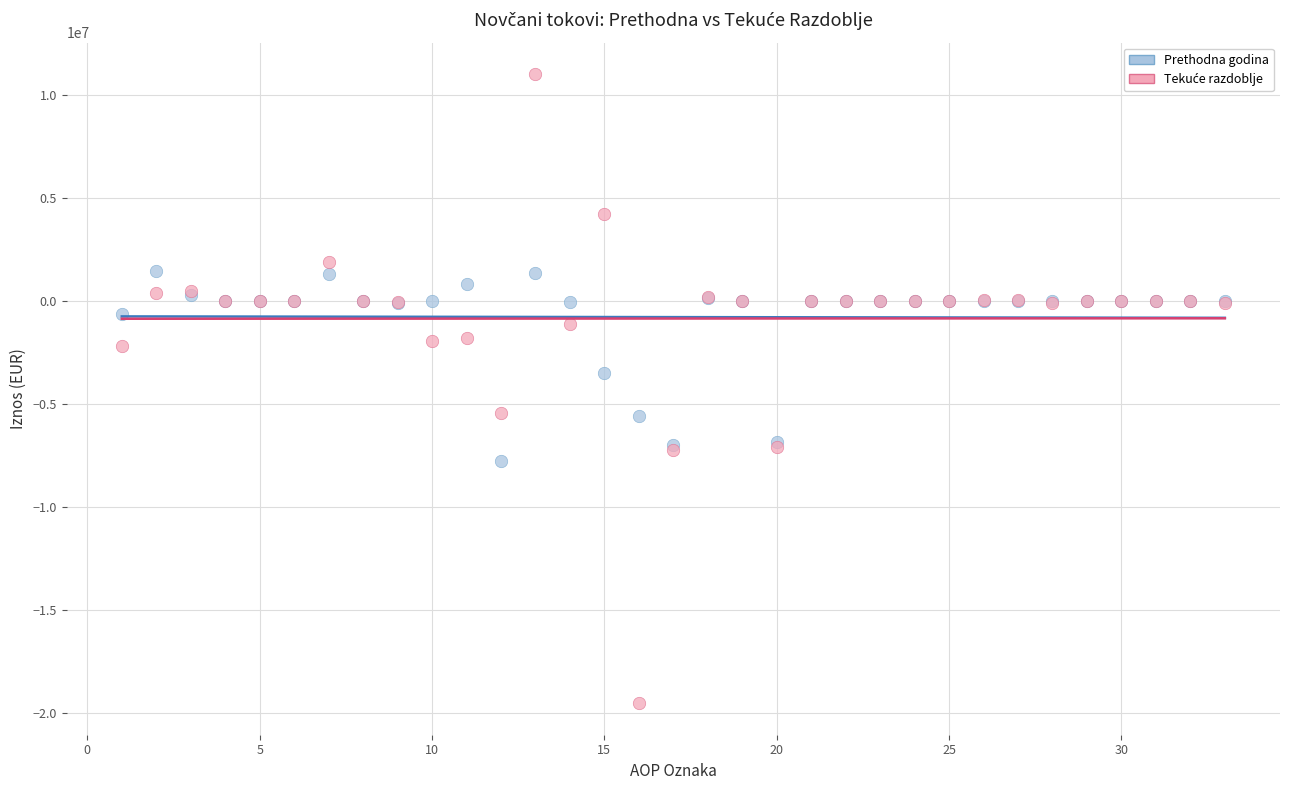

In the Prethodna godina series, what Y value is closest to -3165684?

-3522328.0